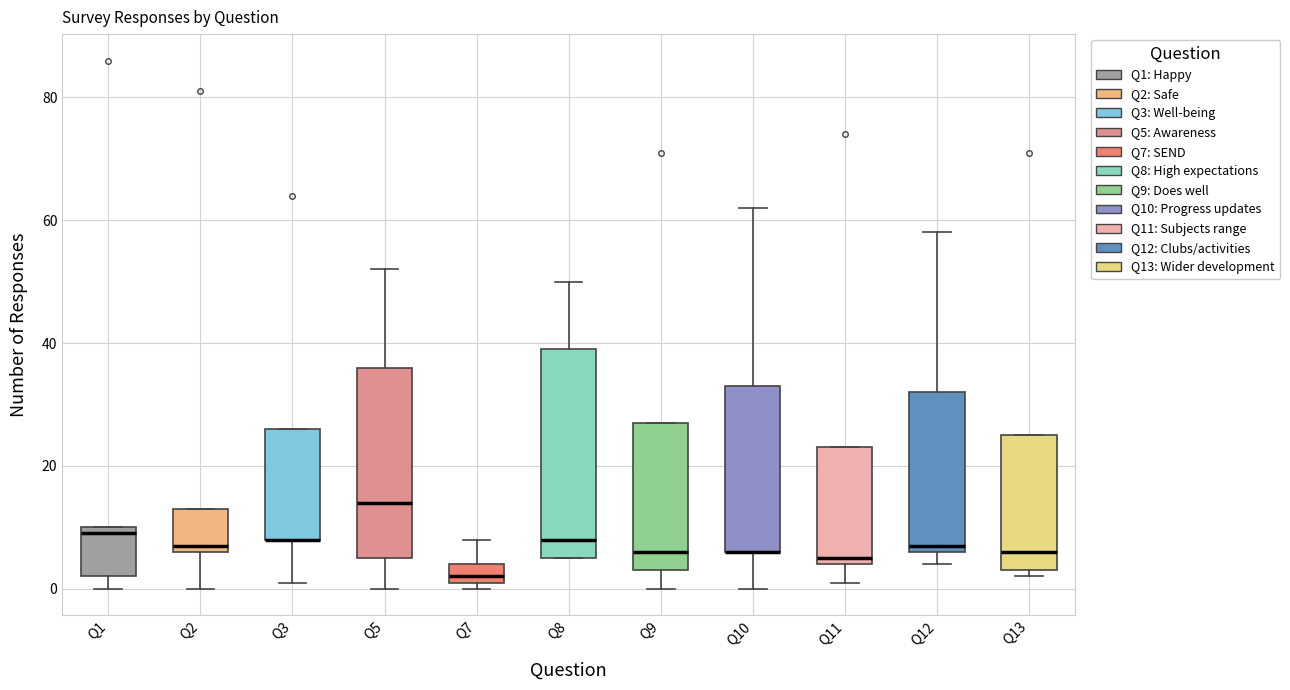

Reading left to right, transcribe this box plot: for each box, give where its median line is, the range the box spans, and where its two whiskers end, as read against the y-axis. The values are not printed on the chart, so give them approximately, as read against the axis.

Q1: median 10 (just below the box's upper edge), box 2 to 10, whiskers 0 to 10
Q2: median 8, box 6 to 14, whiskers 0 to 14
Q3: median 8 (drawn on the box's lower edge), box 8 to 26, whiskers 2 to 26
Q5: median 14, box 6 to 36, whiskers 0 to 52
Q7: median 2 (just above the box's lower edge), box 2 to 4, whiskers 0 to 8
Q8: median 8, box 6 to 40, whiskers 6 to 50
Q9: median 6, box 4 to 28, whiskers 0 to 28
Q10: median 6 (drawn on the box's lower edge), box 6 to 34, whiskers 0 to 62
Q11: median 6, box 4 to 24, whiskers 2 to 24
Q12: median 8, box 6 to 32, whiskers 4 to 58
Q13: median 6, box 4 to 26, whiskers 2 to 26